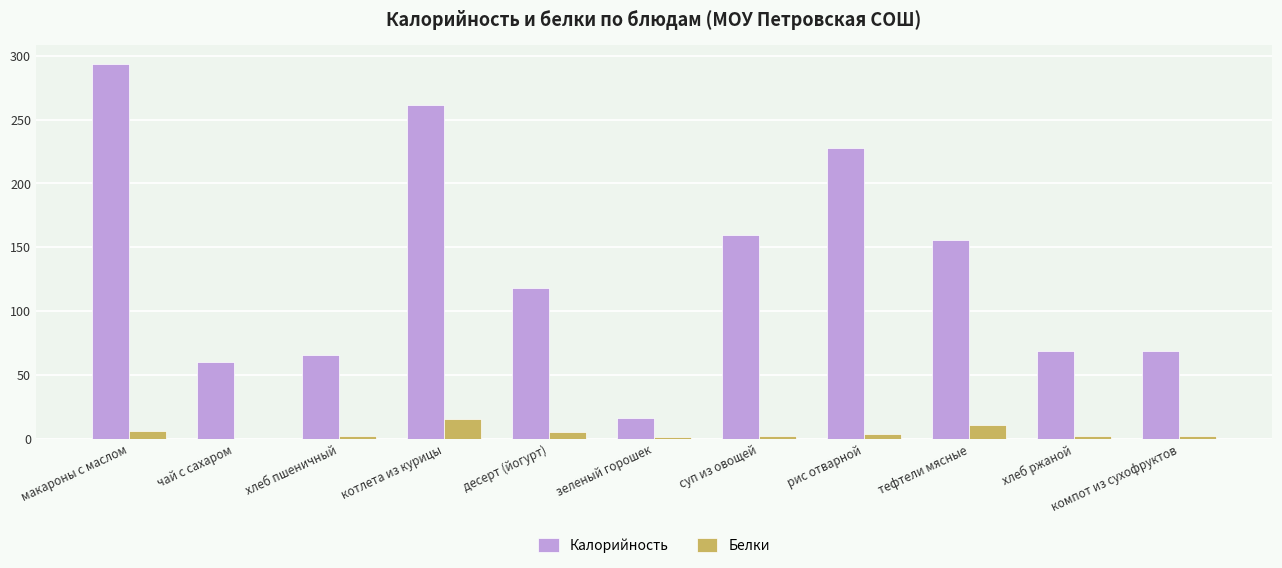

What is the sum of all Калорийность values?

1496.3